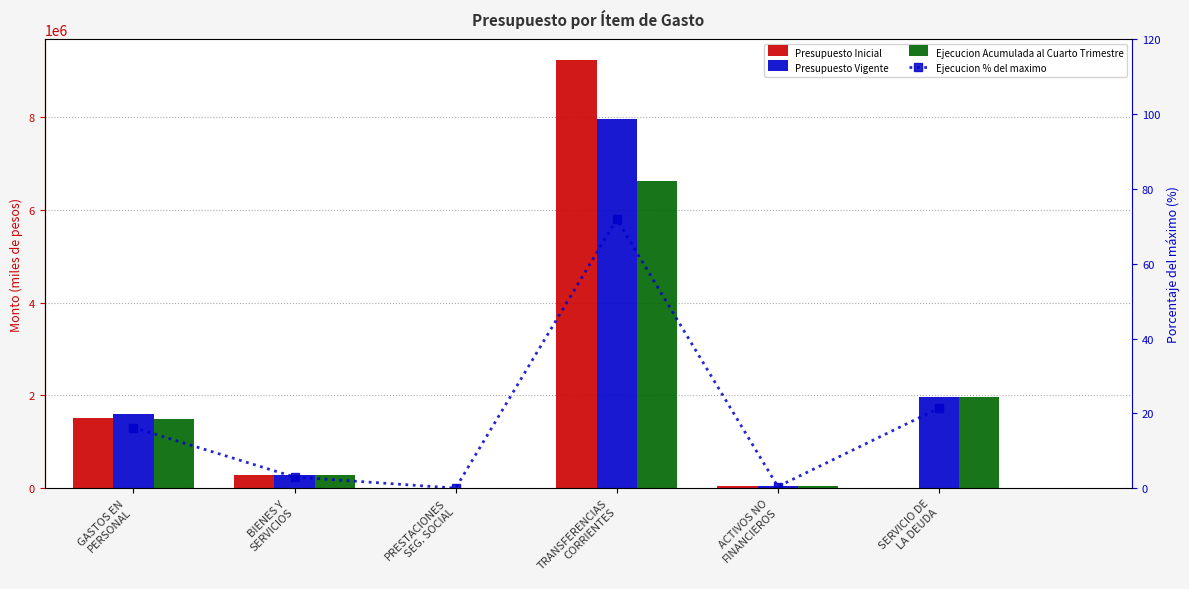

What is the difference between the maximum and minimum values in the Ejecucion Acumulada al Cuarto Trimestre series?

6620779.0